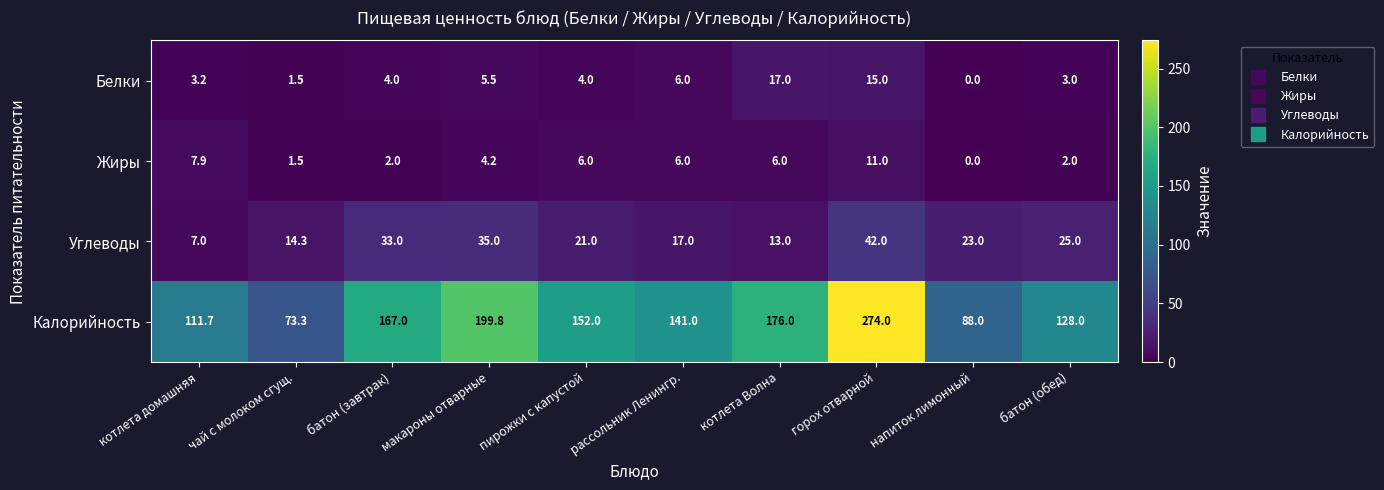

How many data points does each series have?

10